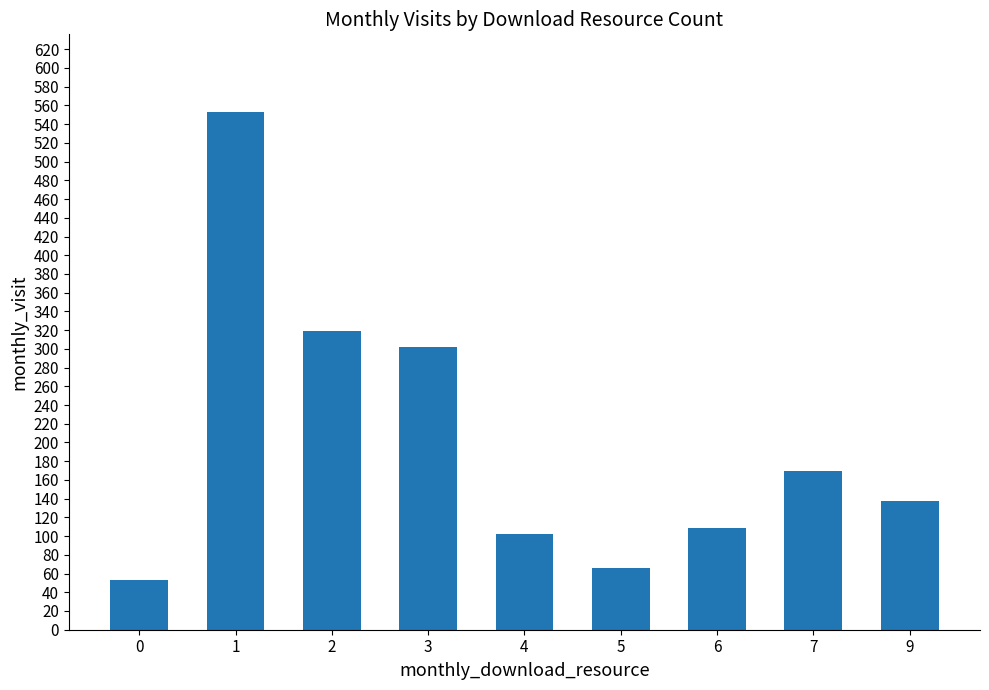

List the labels in order of value, largest first.

1, 2, 3, 7, 9, 6, 4, 5, 0